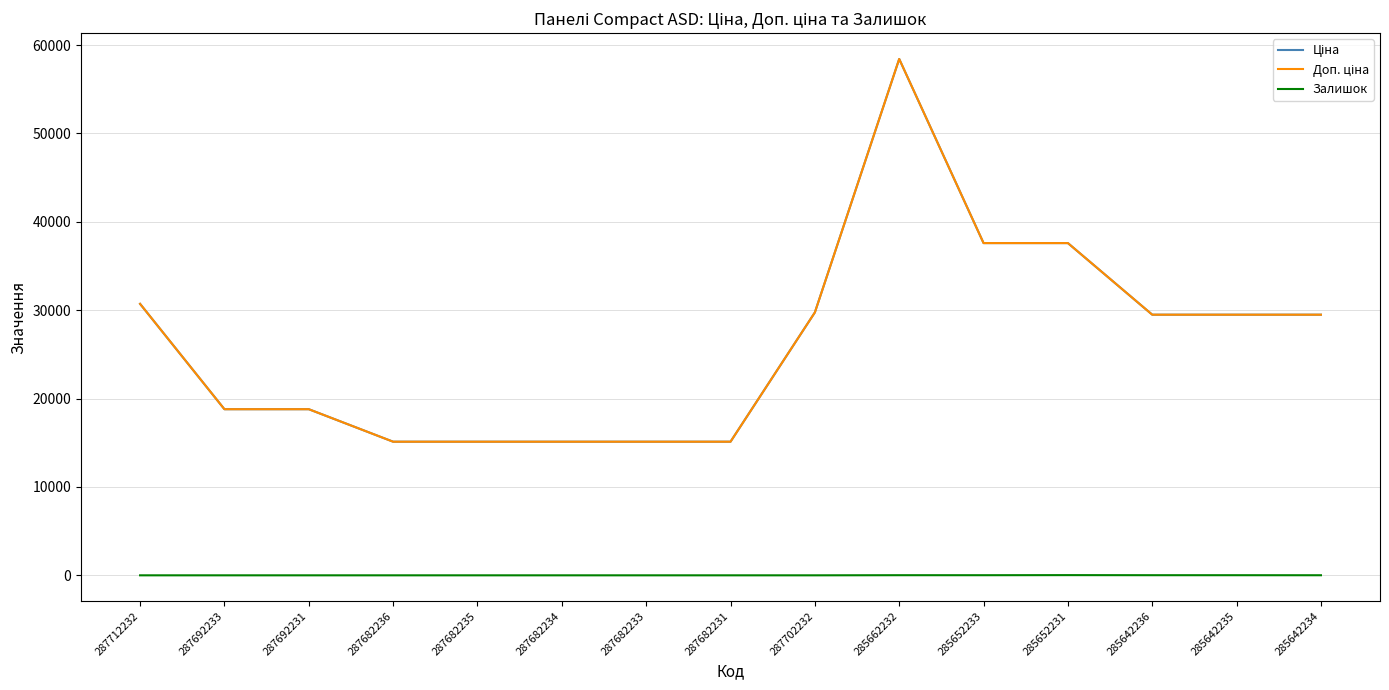

Where is the first local maximum for Доп. ціна?

285662232